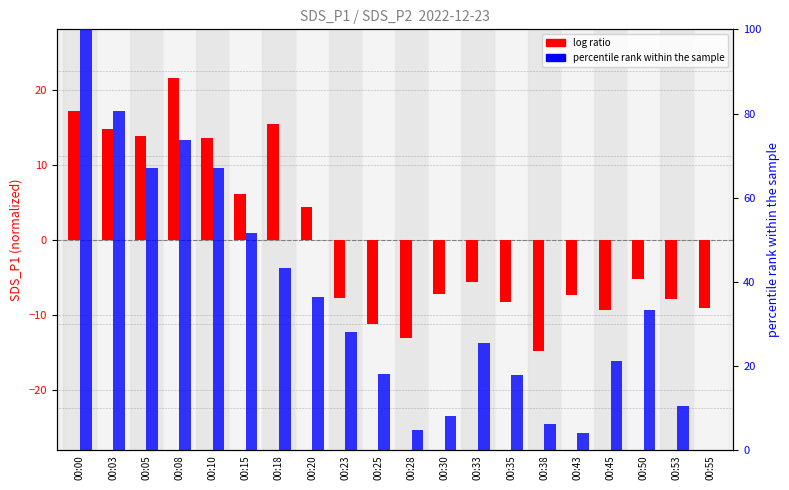

What is the total value across all series at 00:35?

9.7